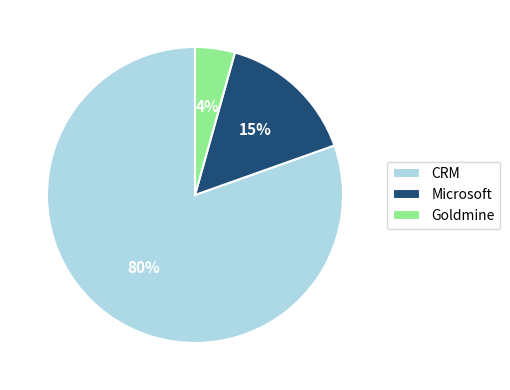

To the nearest percent, what is the difference between the Goldmine and Microsoft slice percentages?

11%